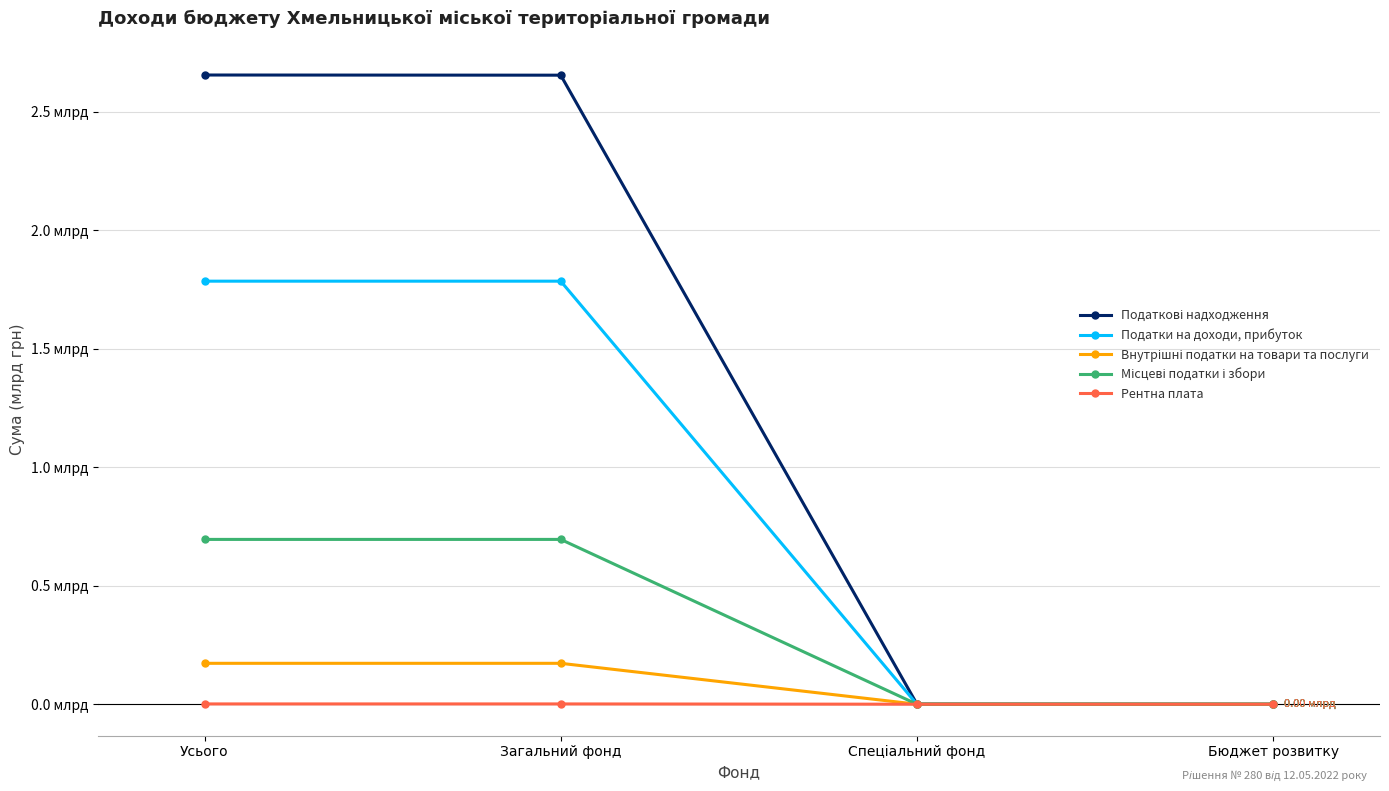

Rank the series by their maximum value, from highest to lowest.

Податкові надходження, Податки на доходи, прибуток, Місцеві податки і збори, Внутрішні податки на товари та послуги, Рентна плата